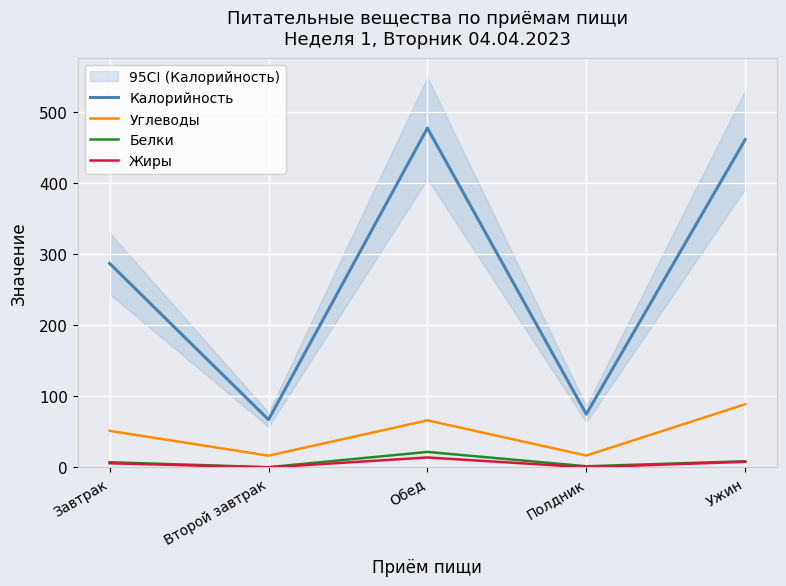

What is the value of the Углеводы point at the 1st from the left?

51.5